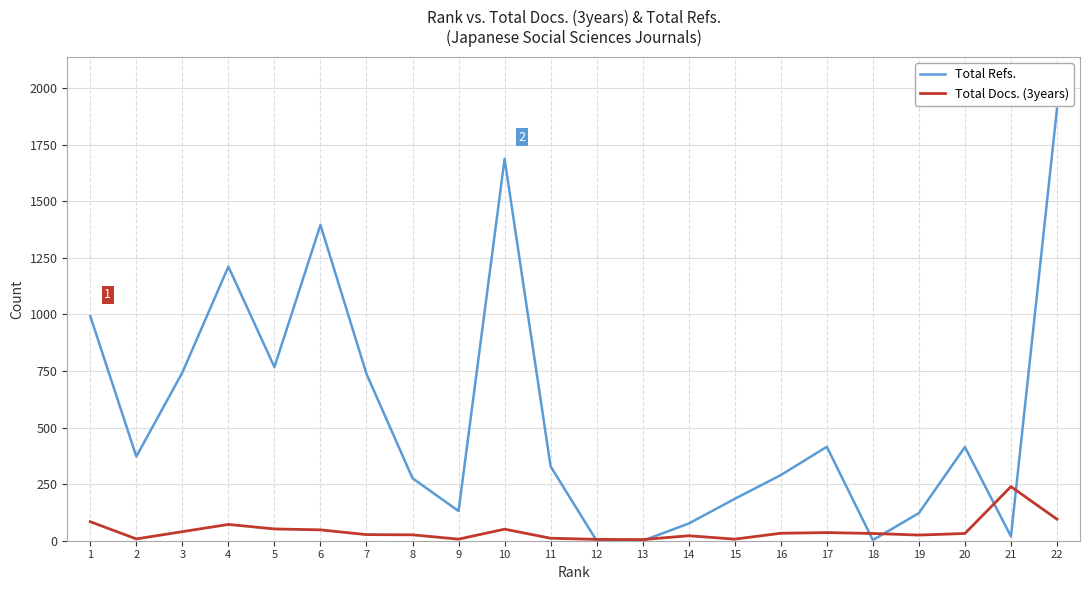

Which category has the highest value in the Total Docs. (3years) series?

21